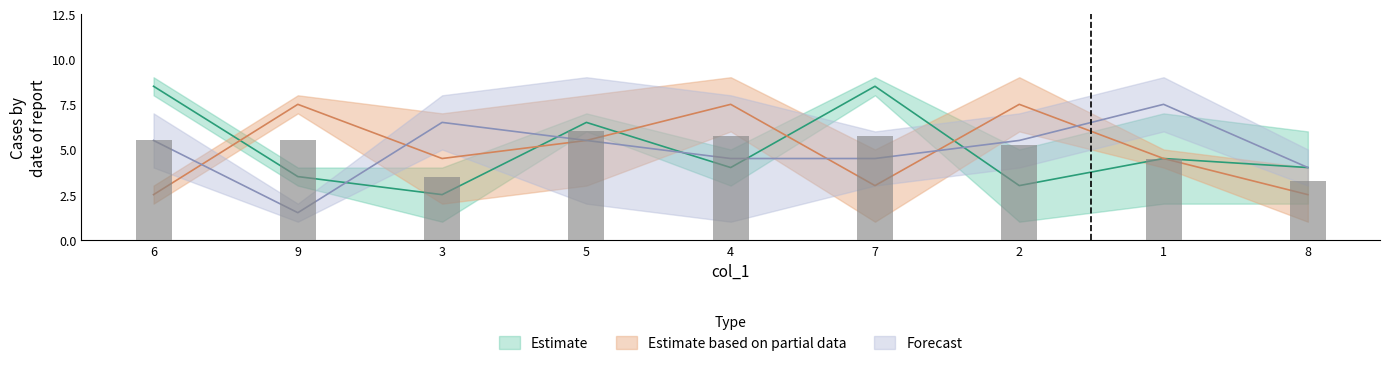

Between 6 and 8, which is larger?

6